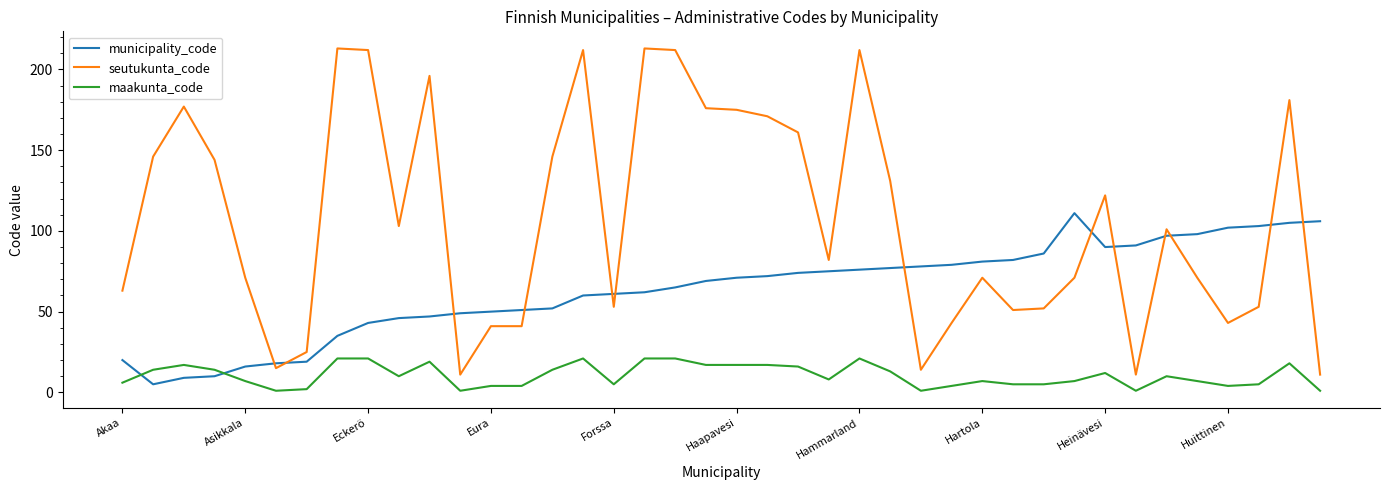

What is the difference between the maximum and minimum values in the seutukunta_code series?

202